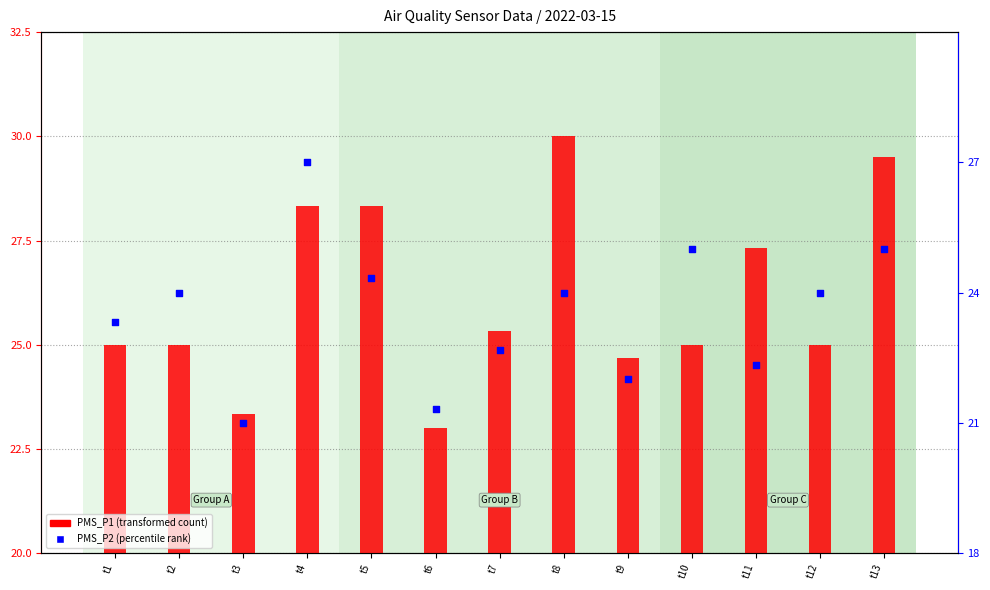

Which series reaches the minimum Y coordinate?

PMS_P2 (percentile rank)